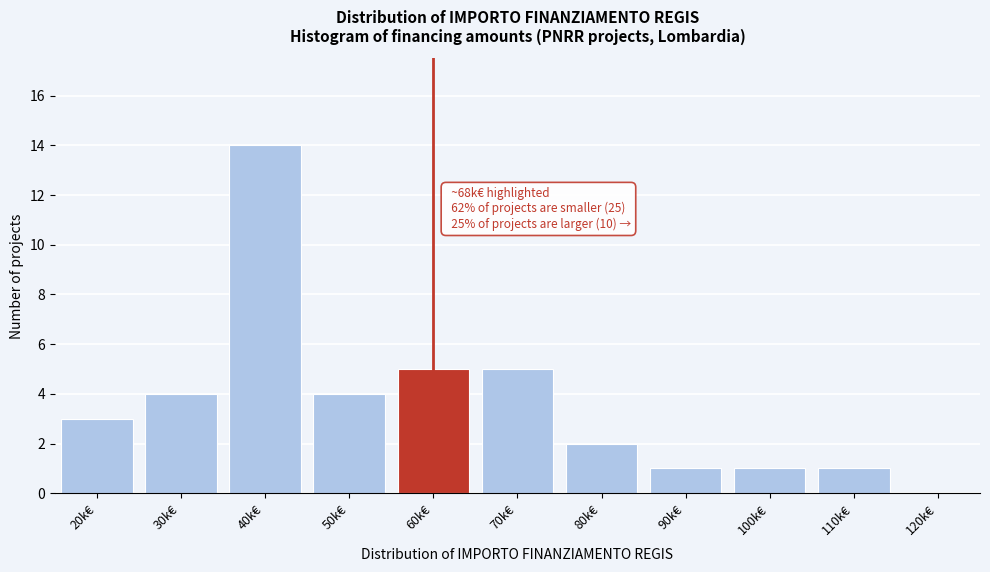

Reading left to right, extract all data points from this chart.

20k€=3	30k€=4	40k€=14	50k€=4	60k€=5	70k€=5	80k€=2	90k€=1	100k€=1	110k€=1	120k€=0